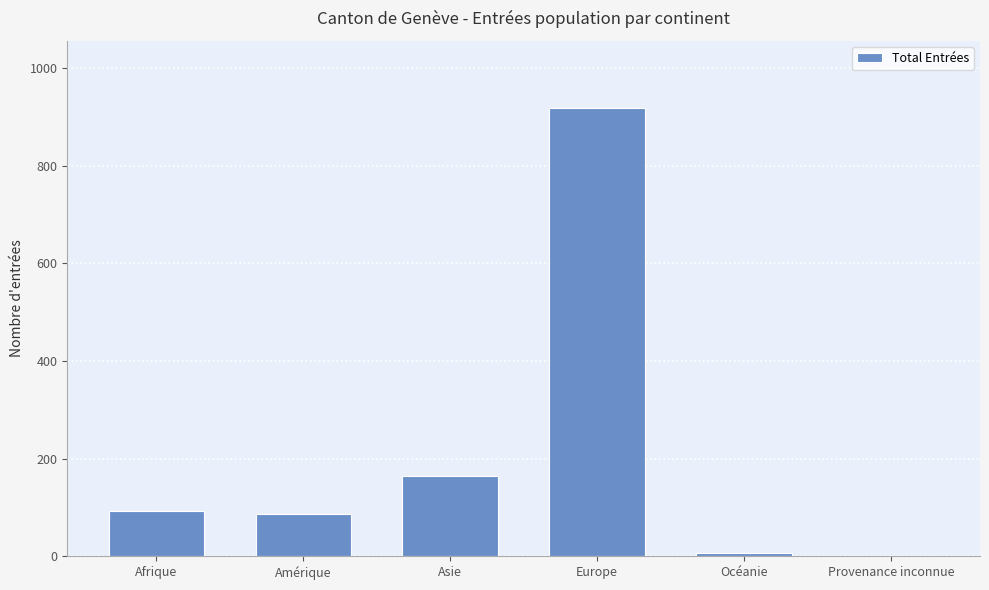

Reading left to right, transcribe all the data shown in this chart.

Afrique=92	Amérique=86	Asie=165	Europe=918	Océanie=7	Provenance inconnue=1